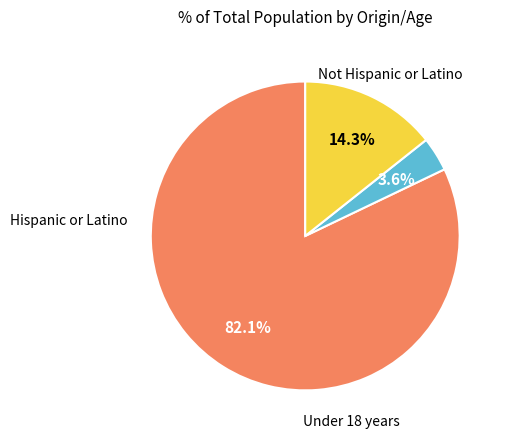

Is there a majority slice in this chart?

Yes